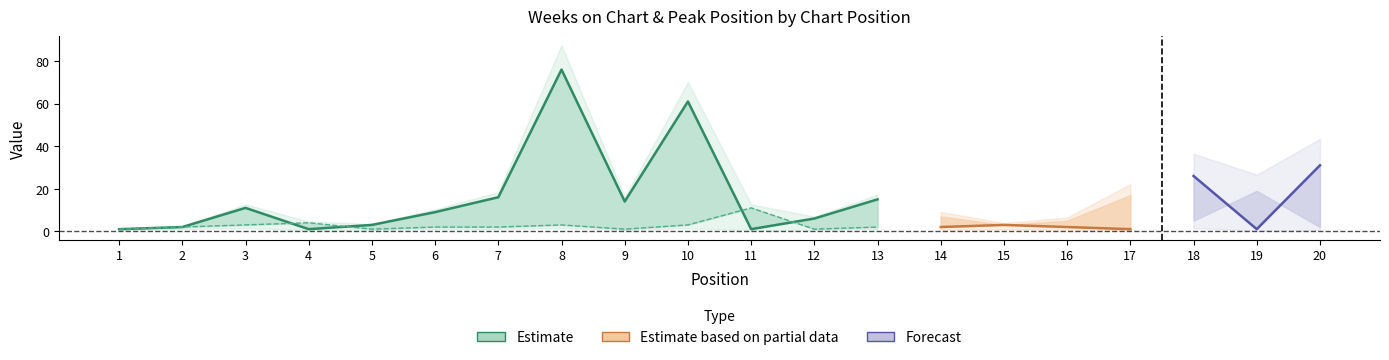

What is the maximum value shown in the chart?

76